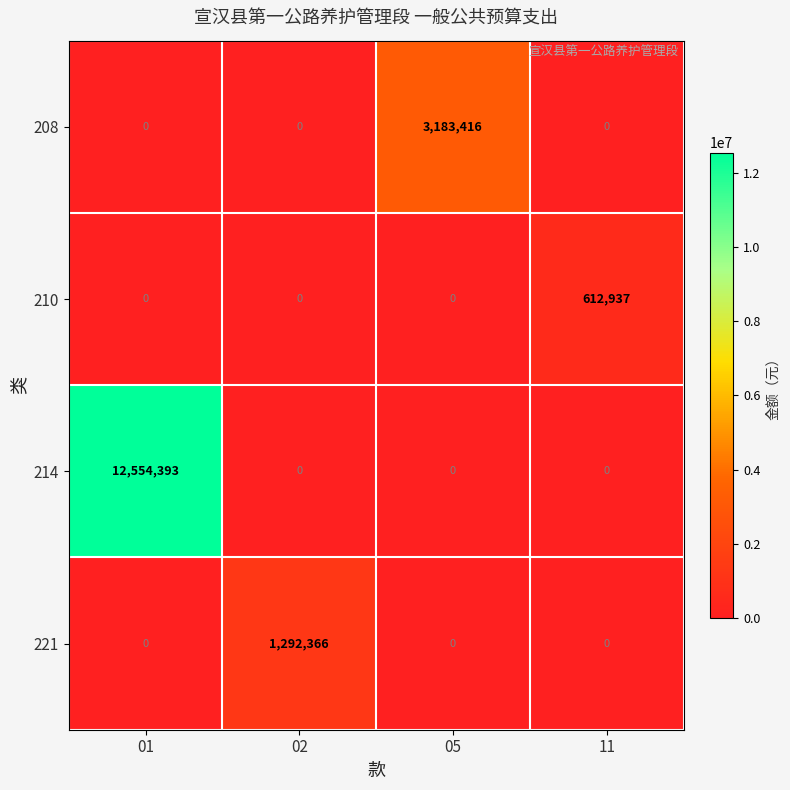

Which series changed the most between 01 and 11?

214